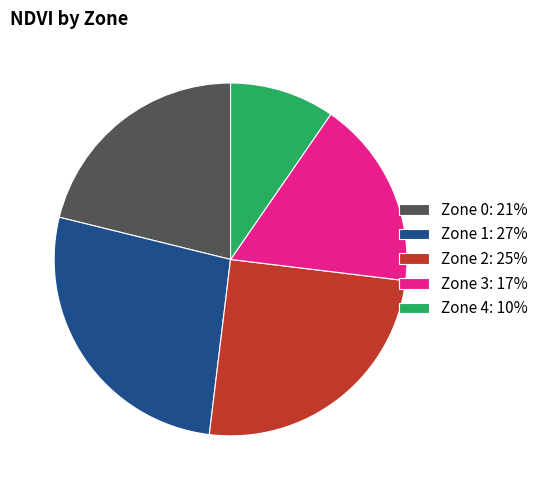

Between Zone 0: 21% and Zone 1: 27%, which is larger?

Zone 1: 27%